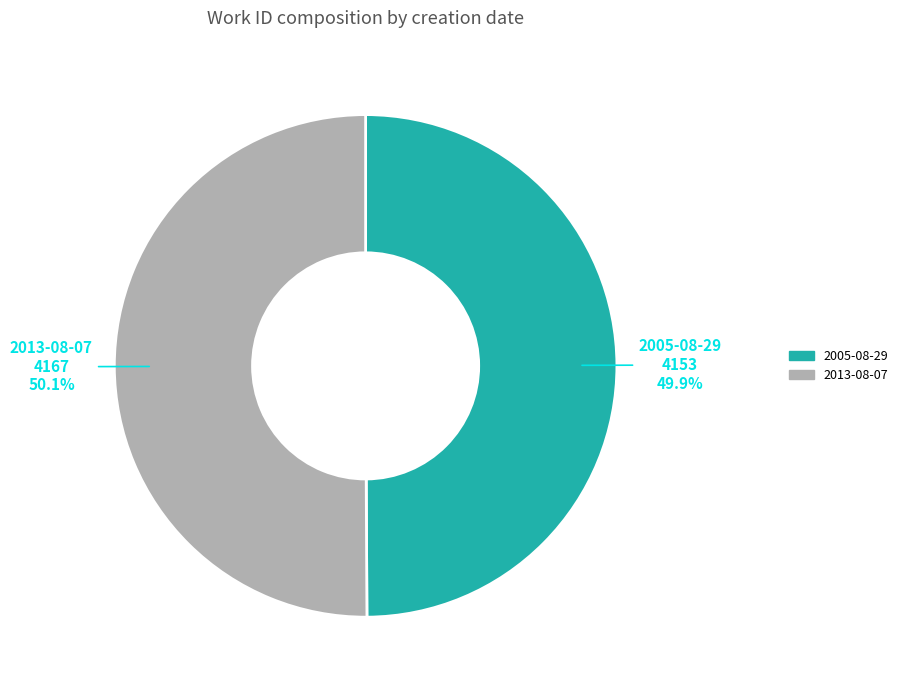

How much of the chart is everything except 2005-08-29?

50.1%